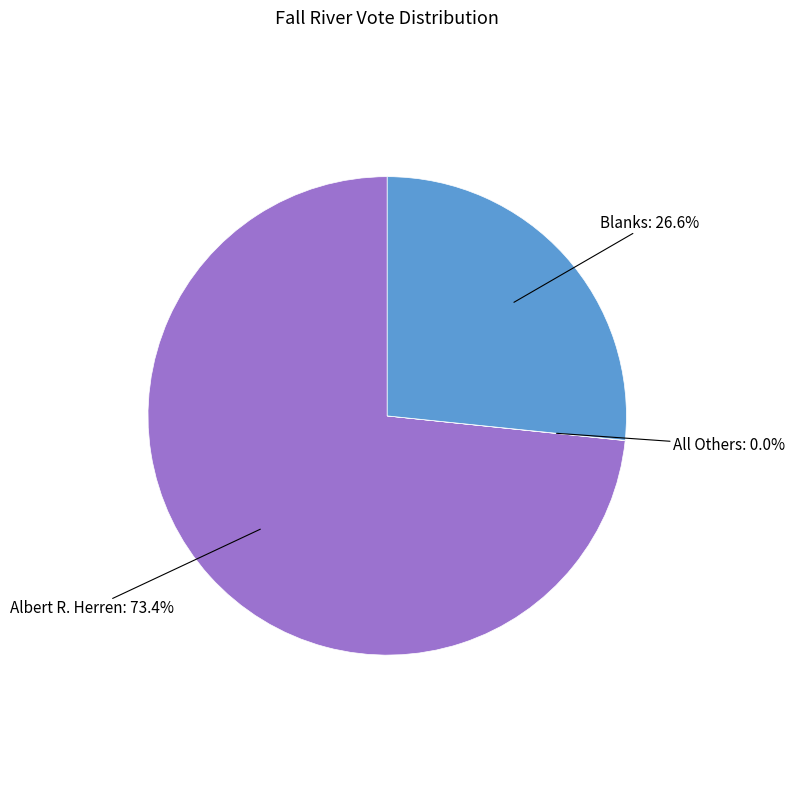

Does Albert R. Herren represent more than half of the total?

Yes